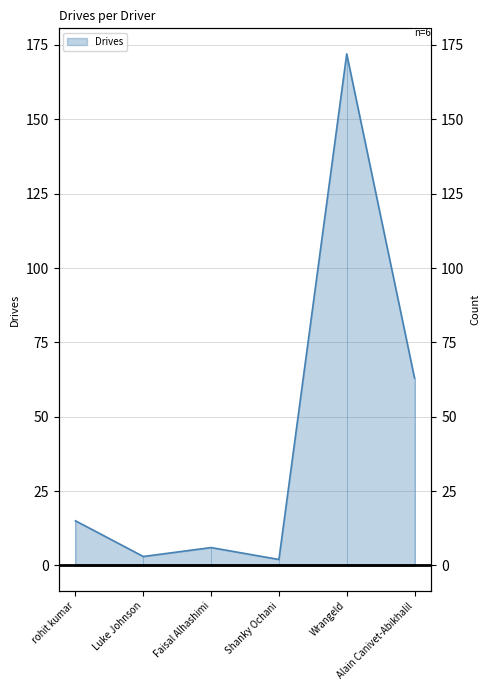

What is the difference between the values at Wrangeld and rohit kumar?

157